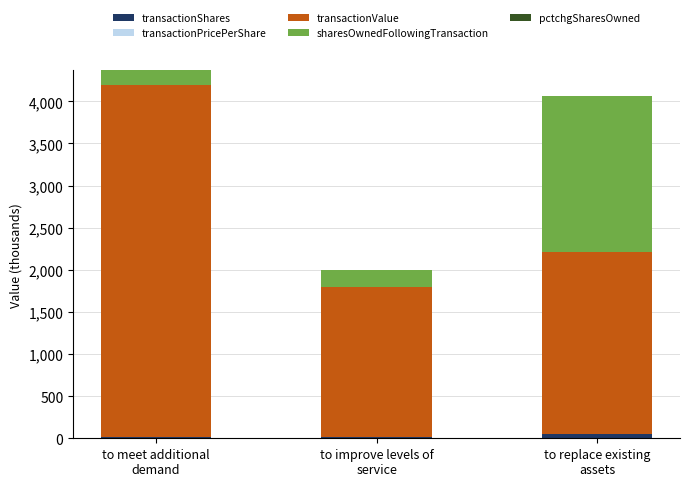

Between to meet additional
demand and to replace existing
assets, which is larger?

to replace existing
assets